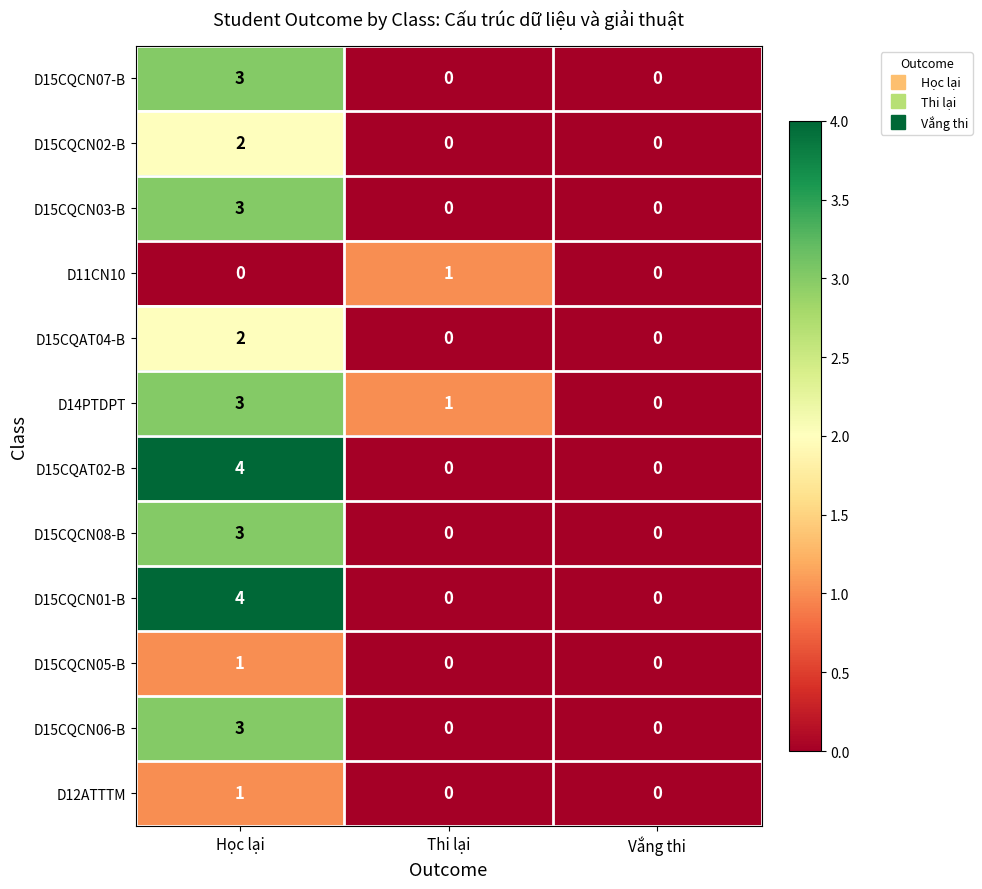

At which category is the sum across all series the highest?

Học lại